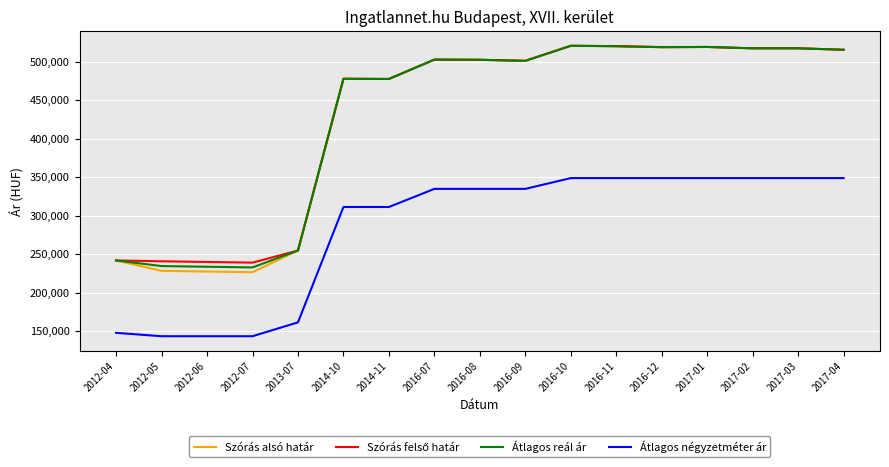

Which series has the widest spread of values?

Szórás alsó határ